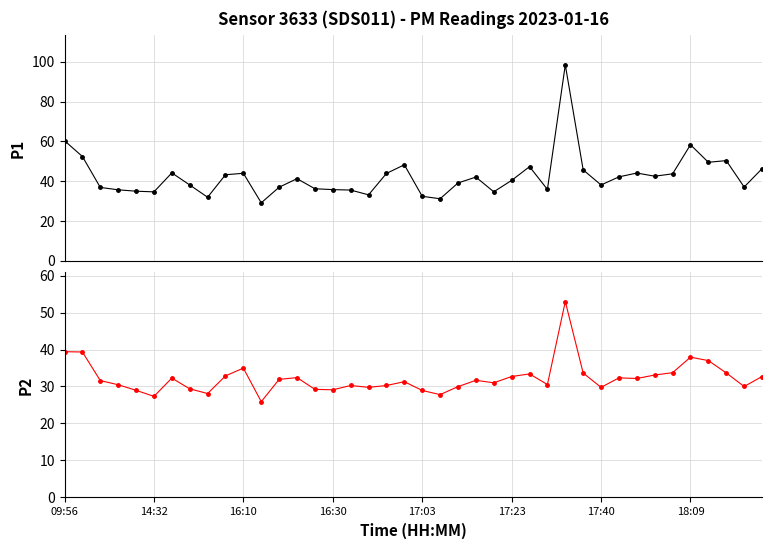

True or false: P2 and P1 cross at least once.

False